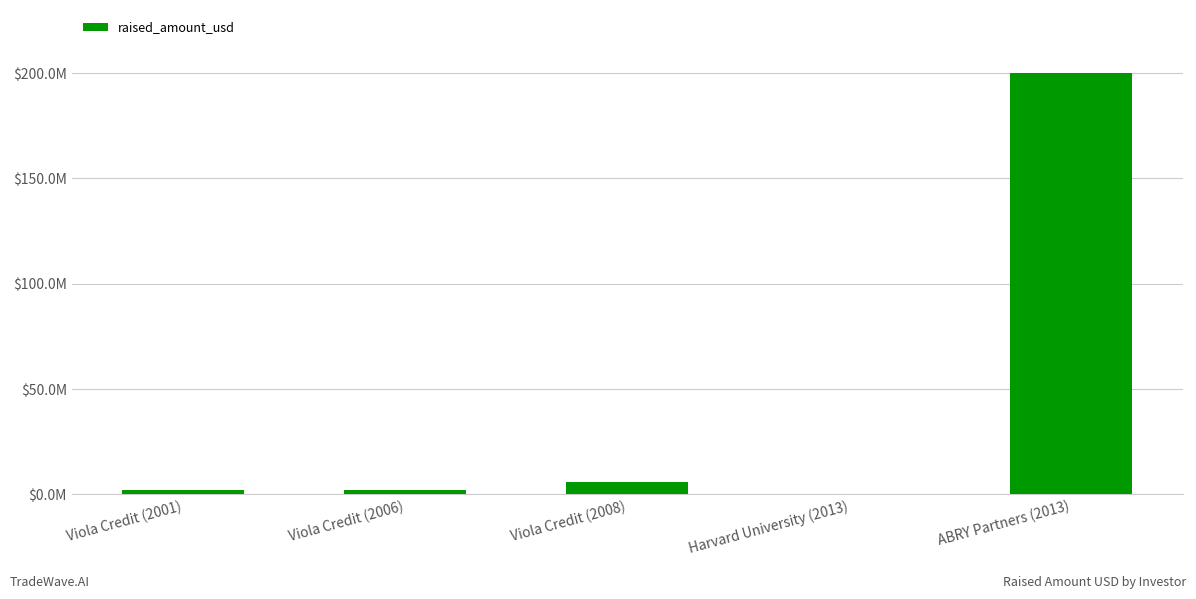

Are the bars horizontal?

No